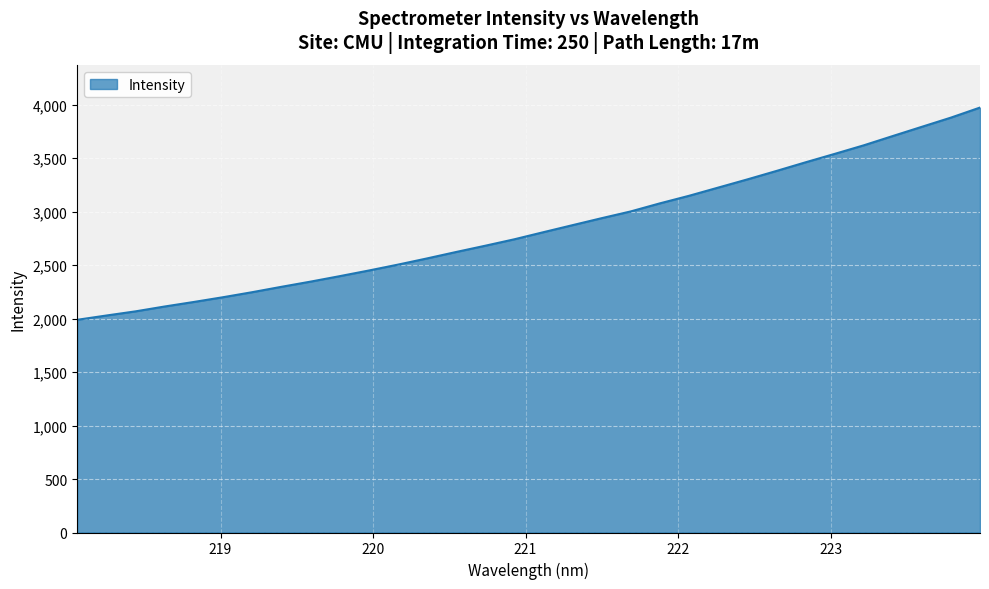

What is the greatest value displayed?

3973.5